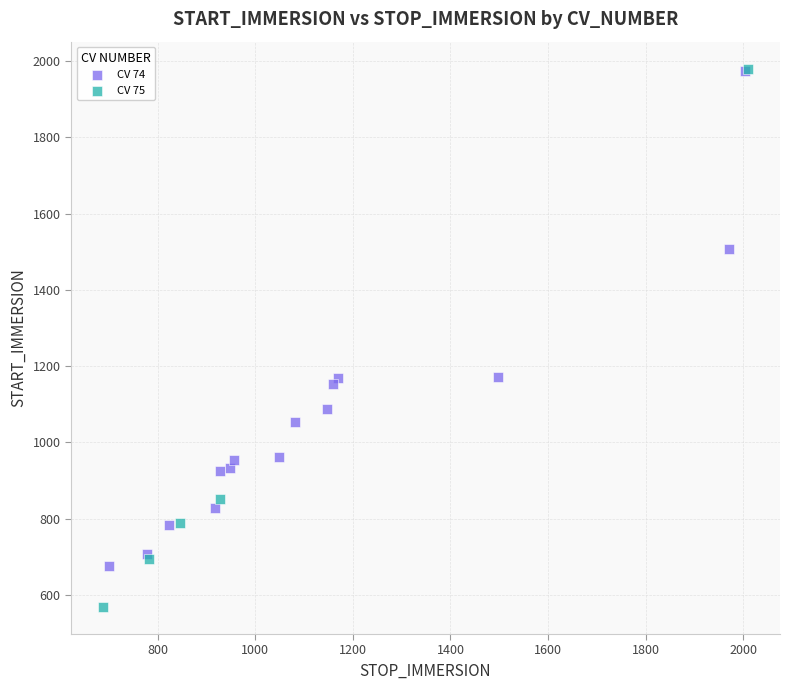

What are all the series names shown in the legend?

CV 74, CV 75